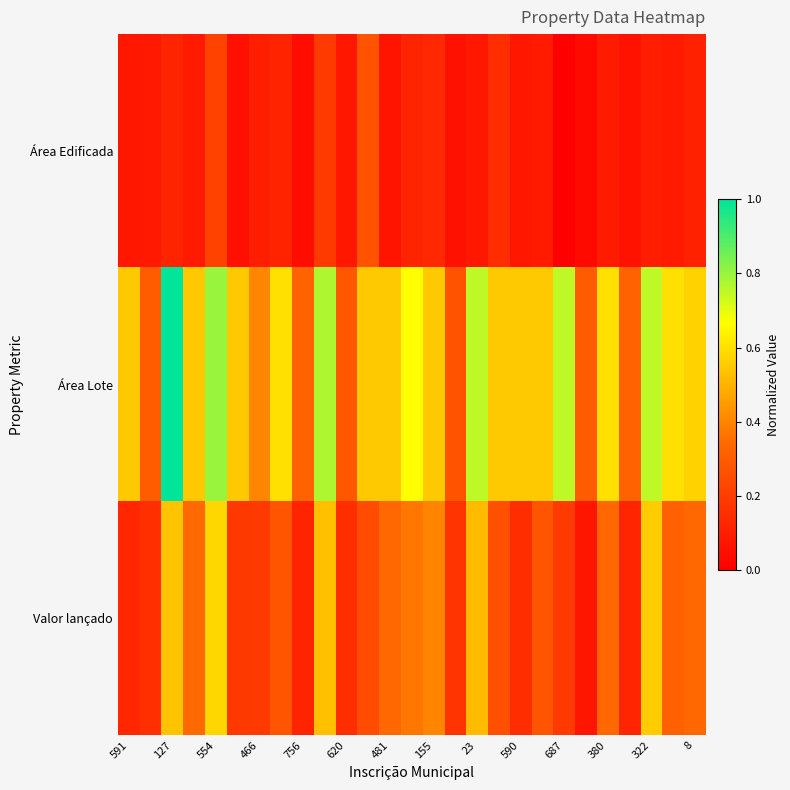

At how many categories does at least one series exceed 0?

27